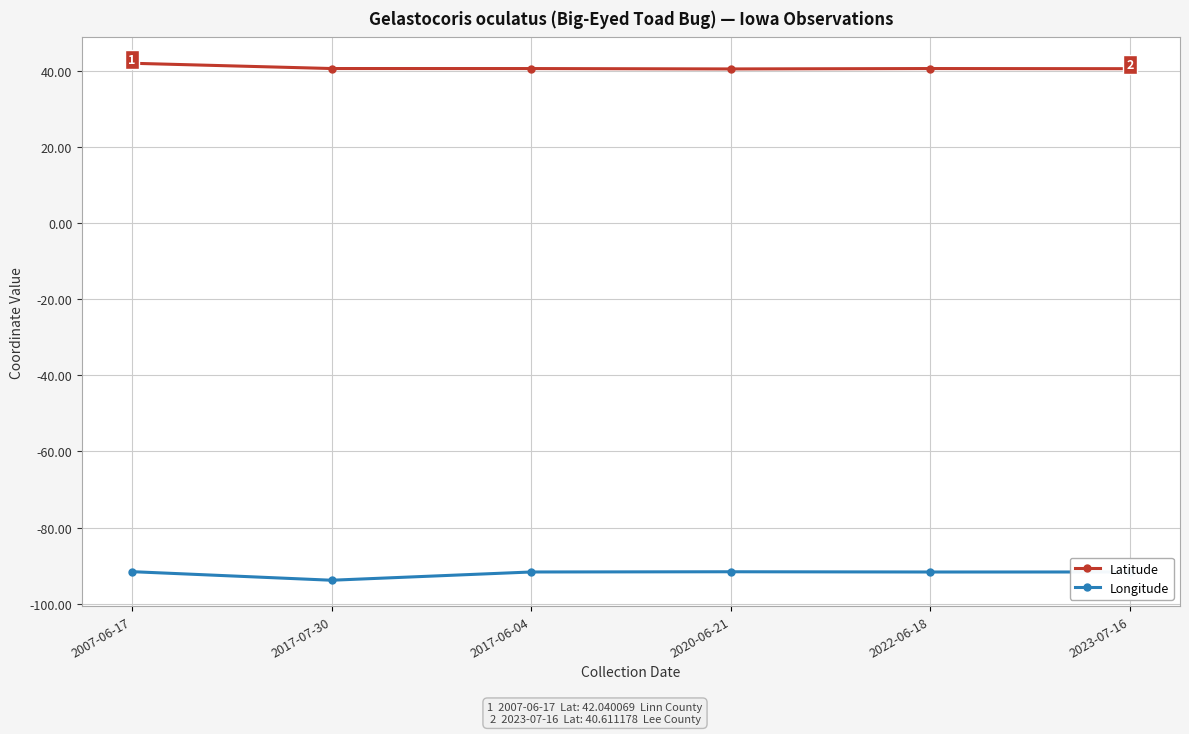

What is the label of the 6th point from the left?

2023-07-16